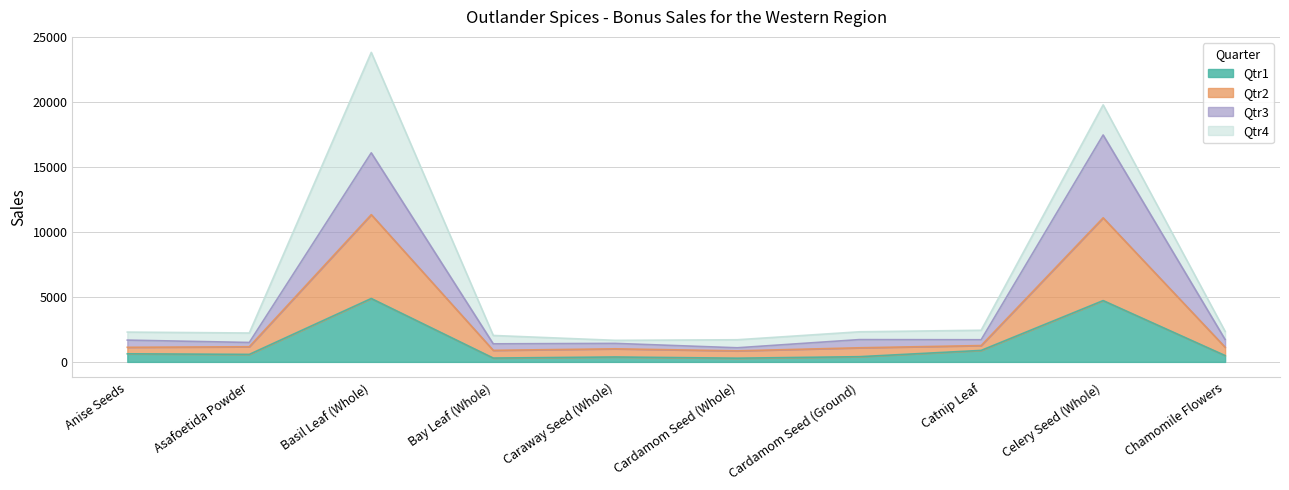

Read the Qtr1 value at Basil Leaf (Whole).

4884